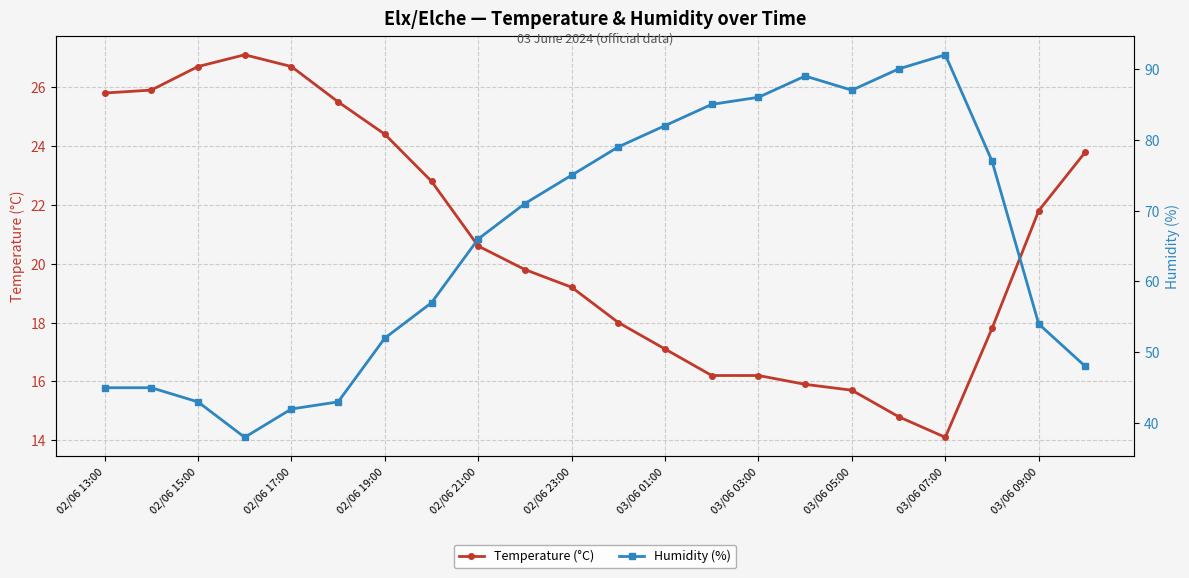

Where does the Temperature (°C) series first go above 20?

02/06 13:00